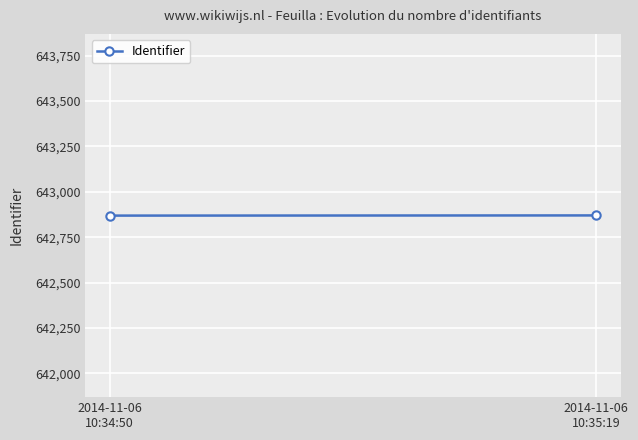

True or false: the data shows 1010525 at 2014-11-06
10:34:50.

False